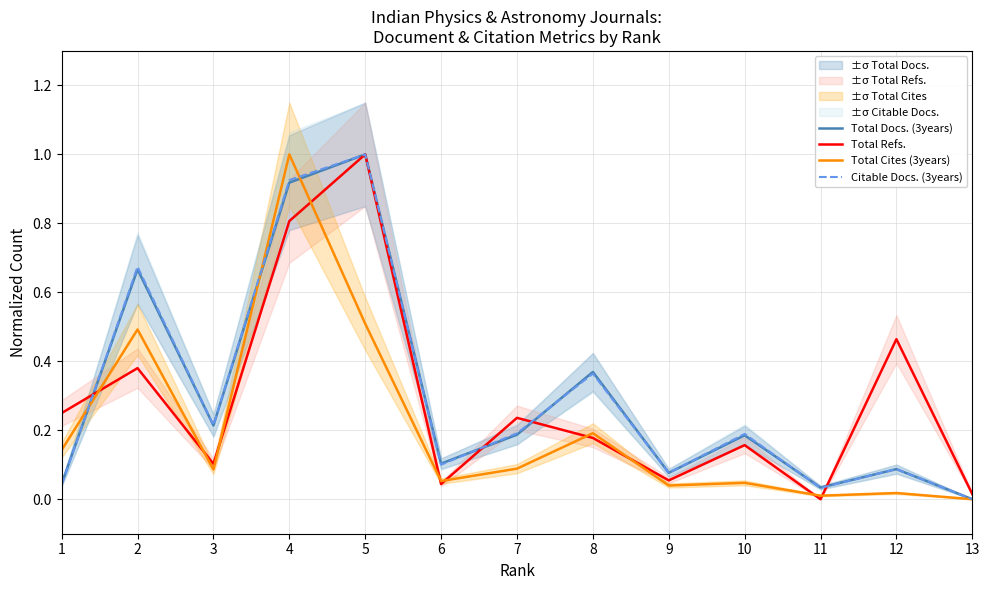

Reading left to right, what are all the values shown in this chart?

Total Docs. (3years): 0.0	0.7	0.2	0.9	1.0	0.1	0.2	0.4	0.1	0.2	0.0	0.1	0.0
Total Refs.: 0.2	0.4	0.1	0.8	1.0	0.0	0.2	0.2	0.1	0.2	0.0	0.5	0.0
Total Cites (3years): 0.1	0.5	0.1	1.0	0.5	0.1	0.1	0.2	0.0	0.0	0.0	0.0	0.0
Citable Docs. (3years): 0.0	0.7	0.2	0.9	1.0	0.1	0.2	0.4	0.1	0.2	0.0	0.1	0.0